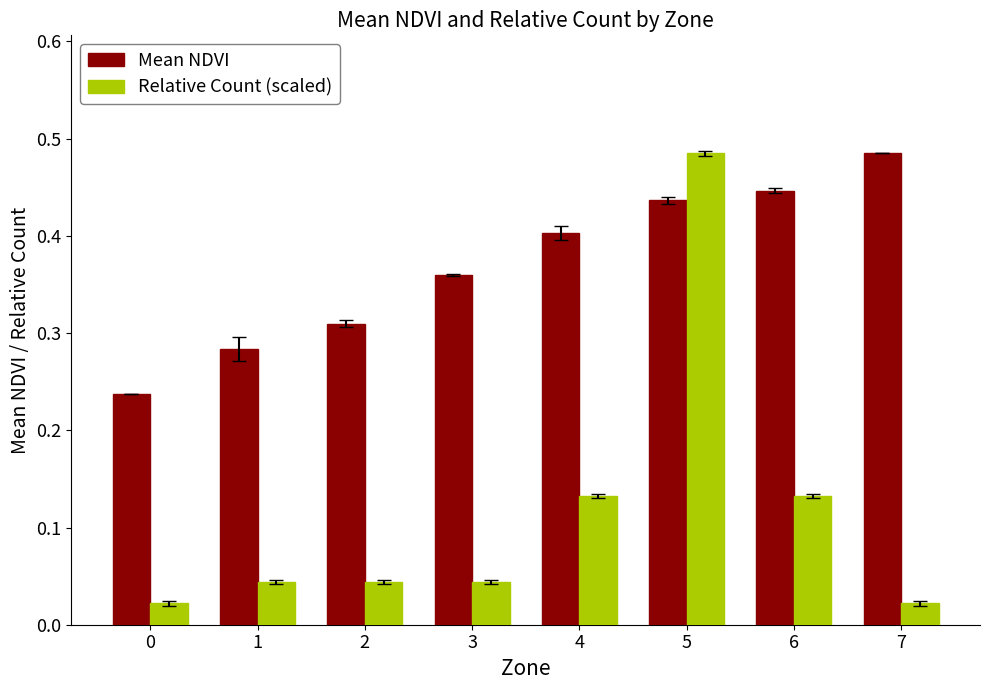

How many data points does each series have?

8